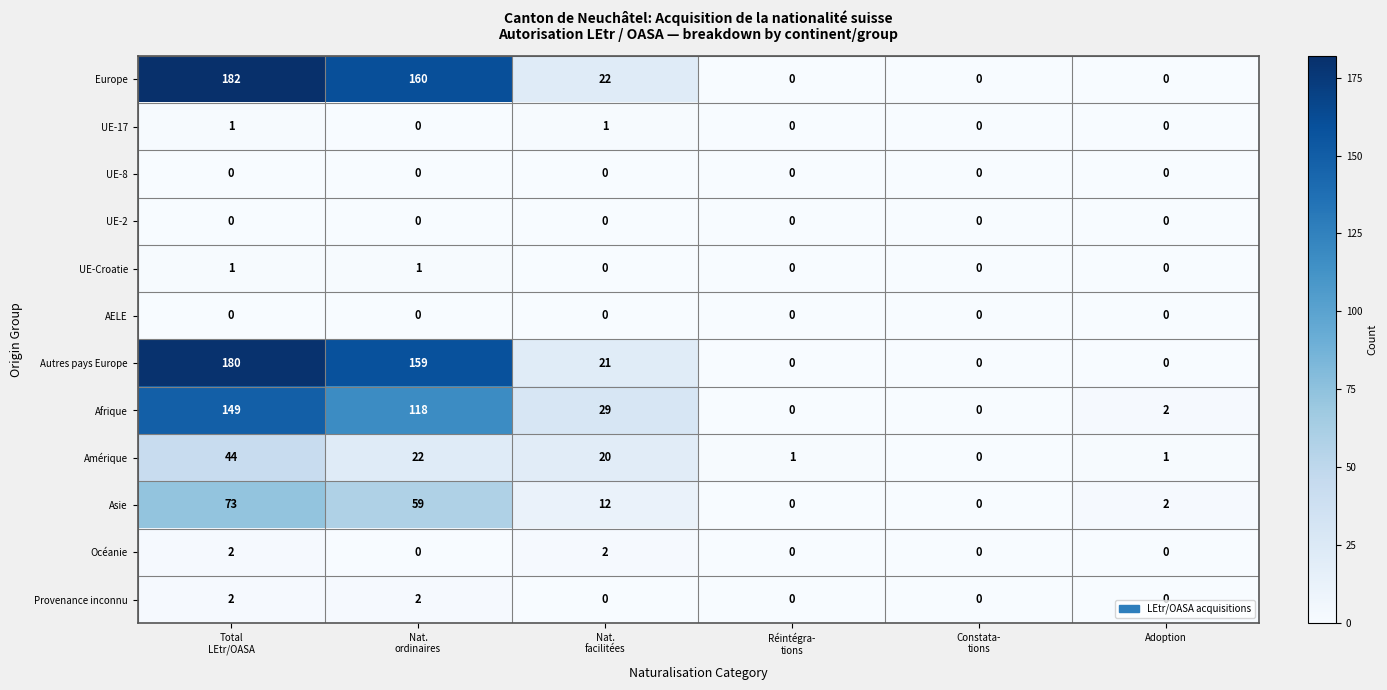

How many Autres pays Europe values are between 0 and 159?

5